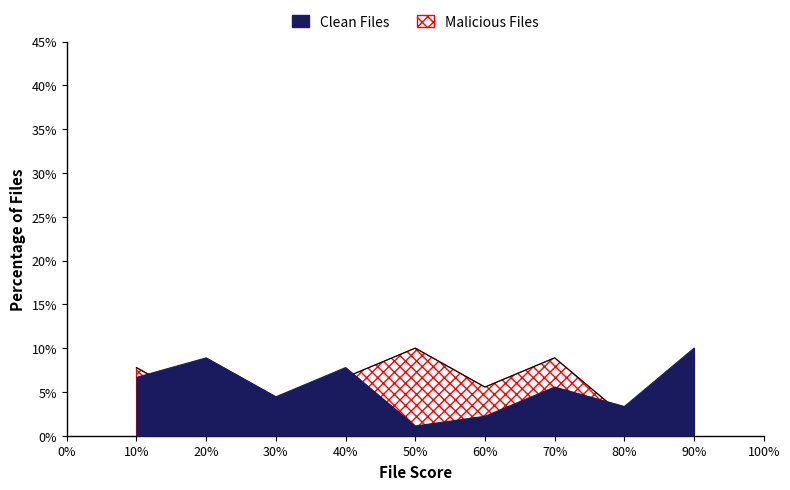

List the series in order of their peak value, highest first.

Clean Files, Malicious Files